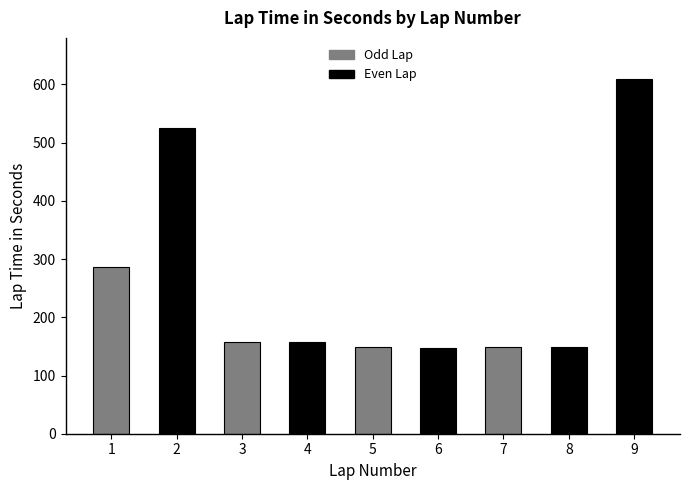

The chart shows a value of 148.4 at 8. True or false?

True